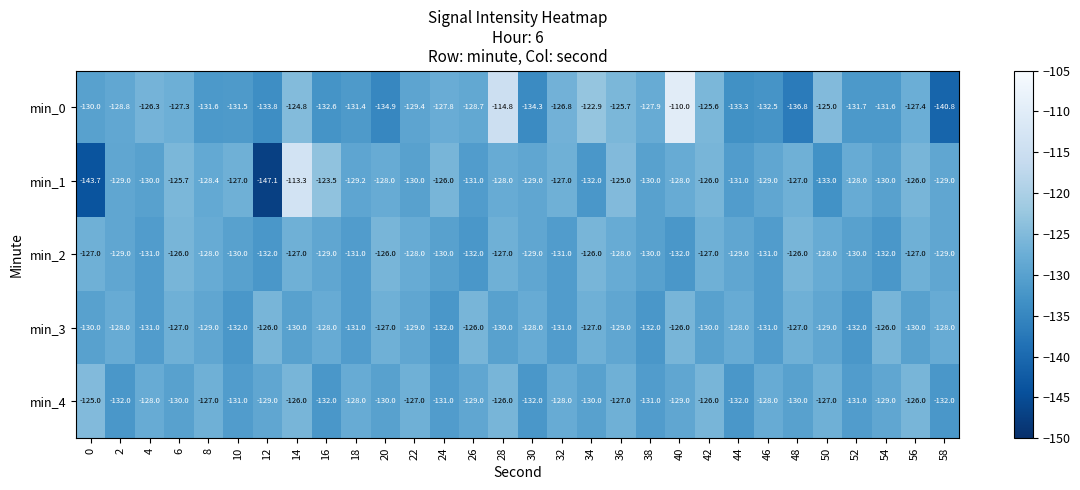

At 24, list the series in order from largest to smallest.

min_1, min_0, min_2, min_4, min_3